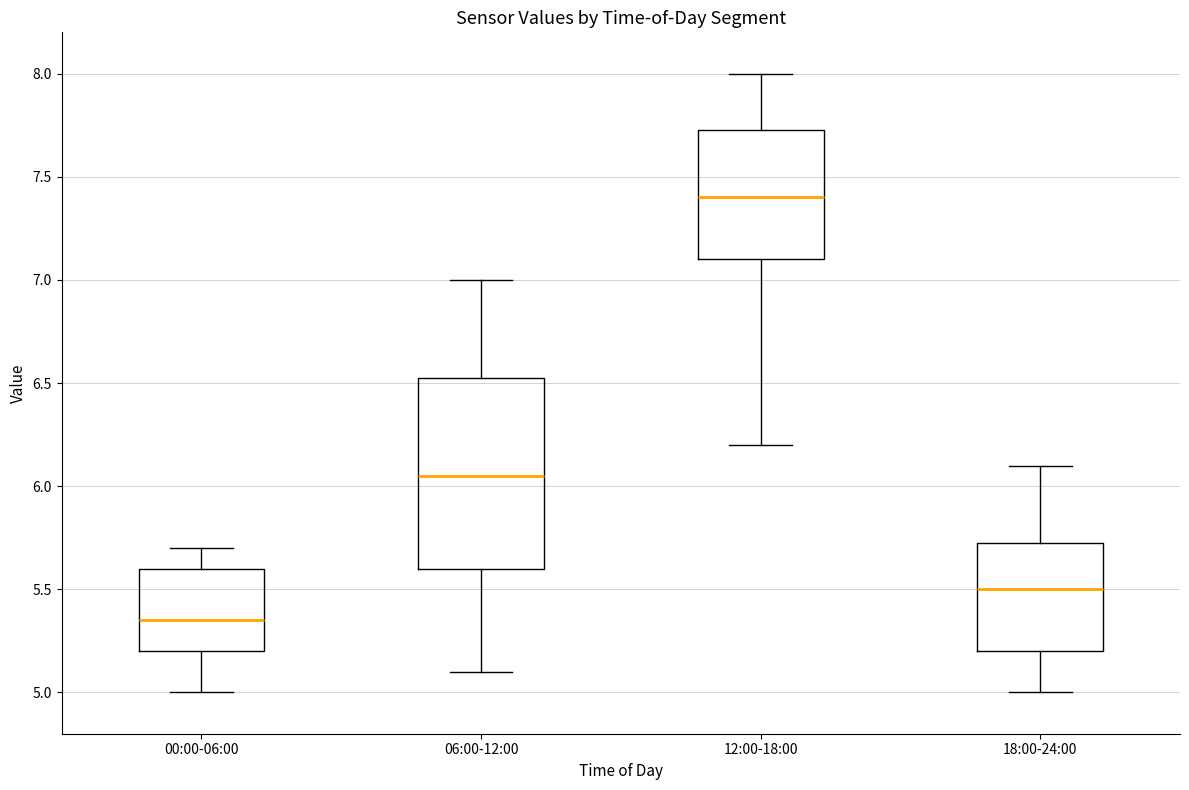

Where is the upper edge of the box for 12:00-18:00 on the y-axis? The values are not printed on the chart, so give them approximately, as read against the axis.

7.75